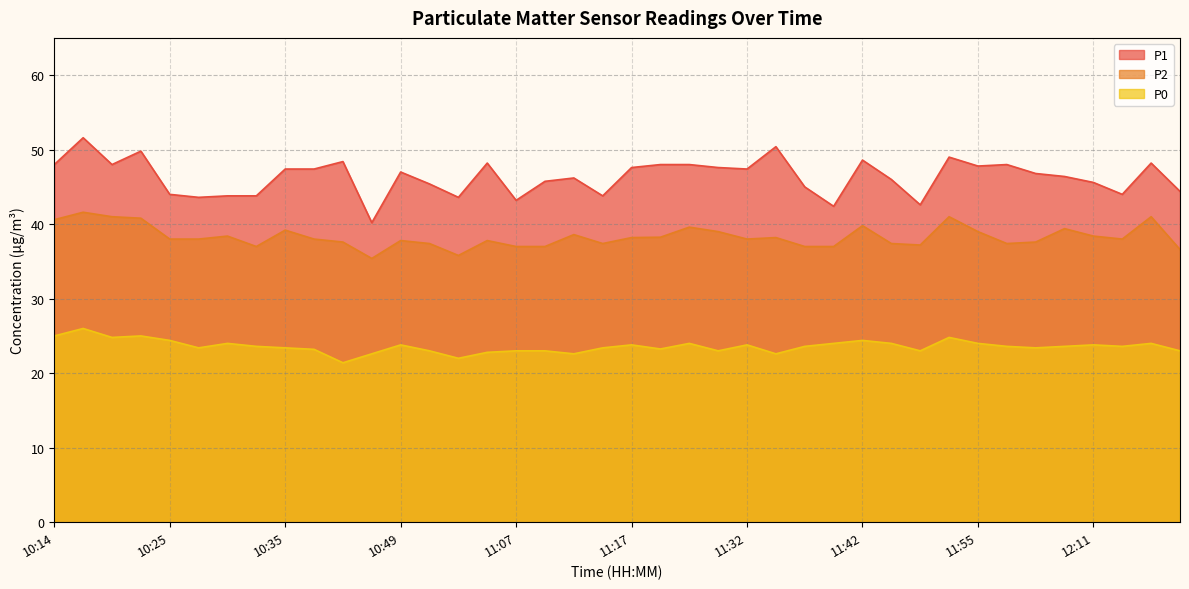

Rank the series at 11:15 from lowest to highest value.

P0, P2, P1